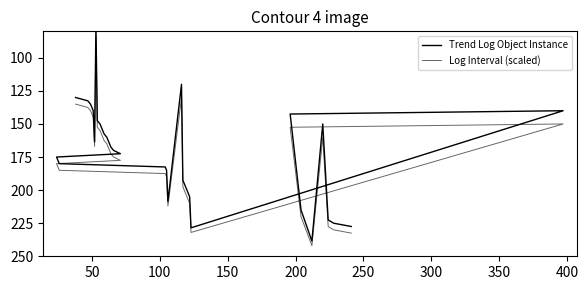

True or false: Log Interval (scaled) has more than 1 points higher than both neighbors.

True